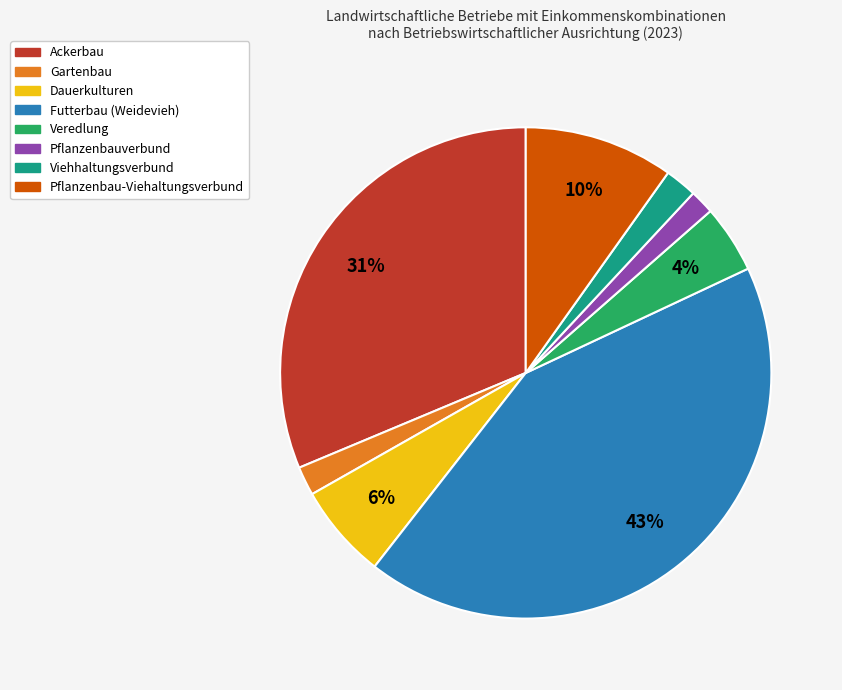

Does Pflanzenbauverbund account for over 50% of the chart?

No